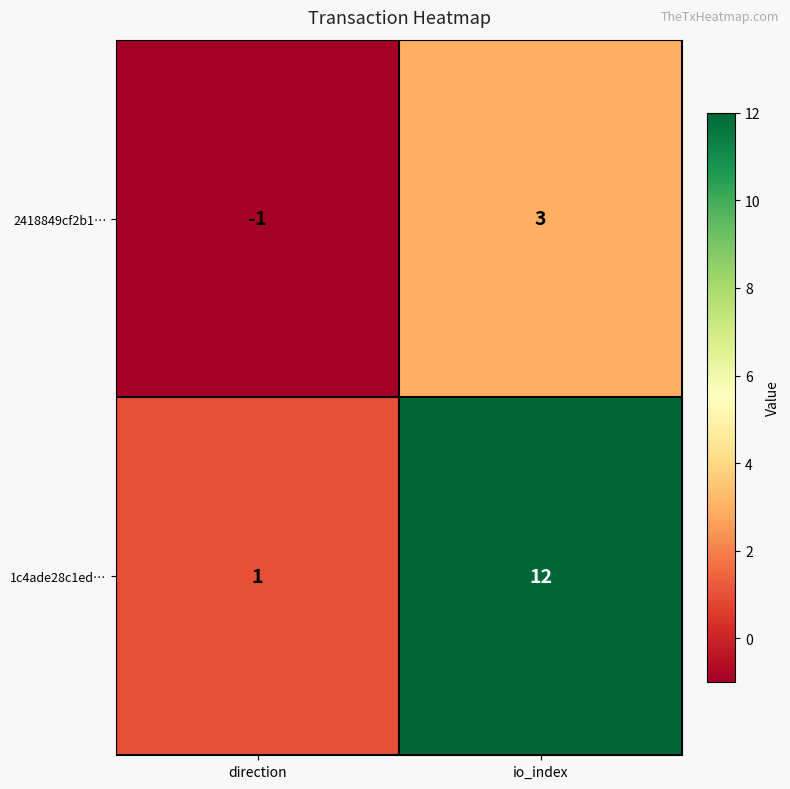

Reading left to right, list all the values displayed in this chart.

2418849cf2b1…: direction=-1	io_index=3
1c4ade28c1ed…: direction=1	io_index=12